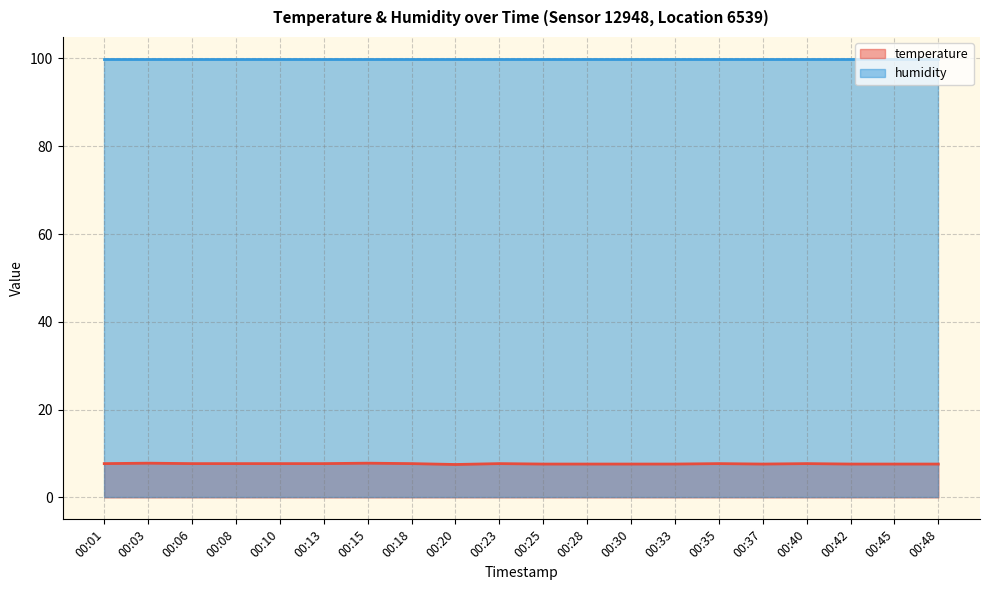

List the labels in order of value, largest first.

00:03, 00:15, 00:01, 00:06, 00:08, 00:10, 00:13, 00:18, 00:23, 00:35, 00:40, 00:25, 00:28, 00:30, 00:33, 00:37, 00:42, 00:45, 00:48, 00:20